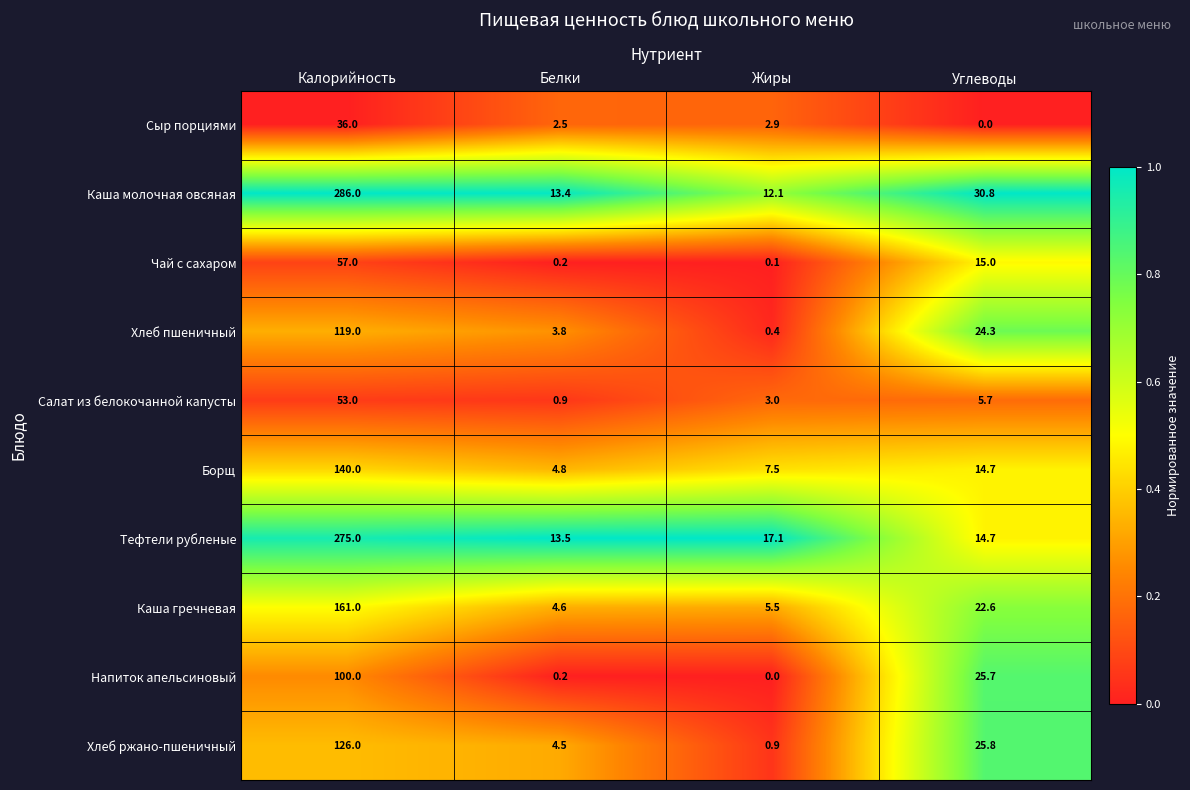

Rank the series by their maximum value, from lowest to highest.

Сыр порциями, Салат из белокочанной капусты, Чай с сахаром, Напиток апельсиновый, Хлеб пшеничный, Хлеб ржано-пшеничный, Борщ, Каша гречневая, Тефтели рубленые, Каша молочная овсяная